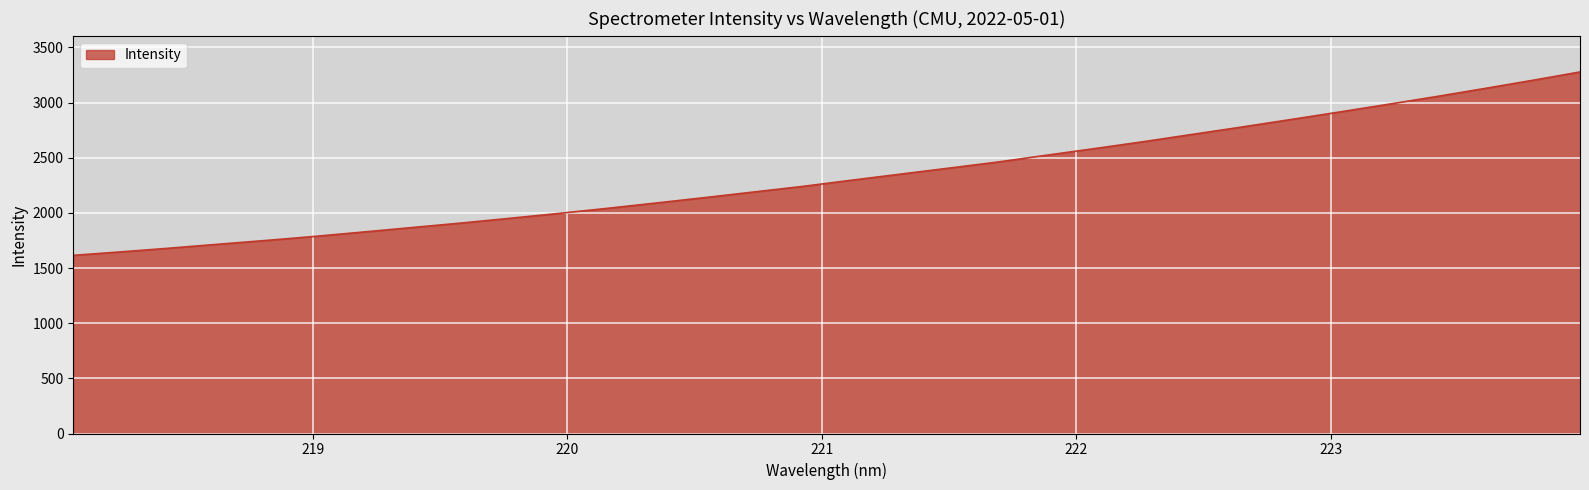

What is the maximum value shown in the chart?

3276.9